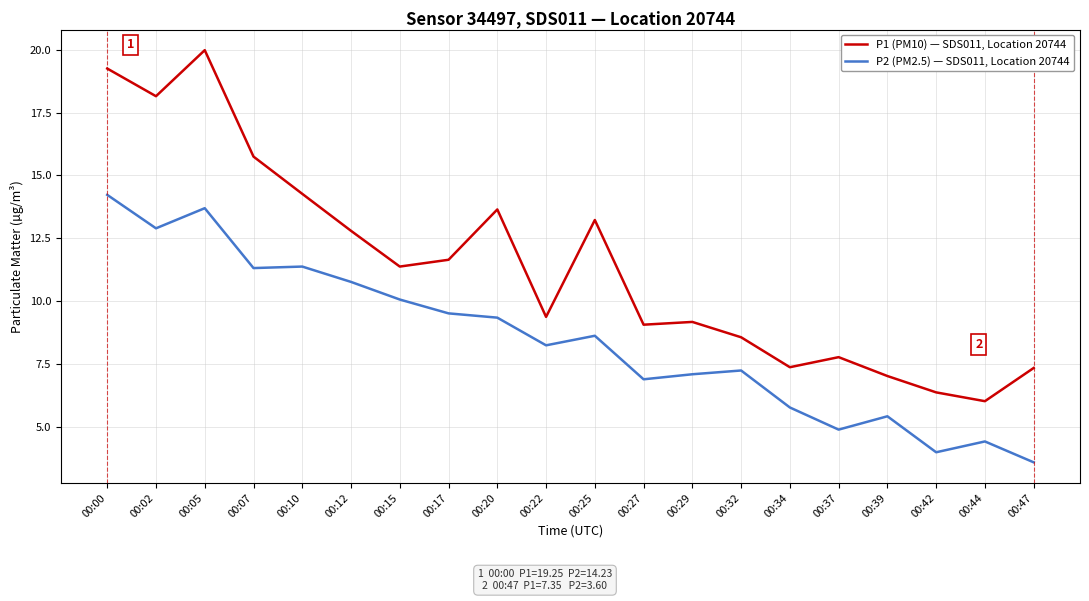

Where is the first local minimum for P2 (PM2.5) — SDS011, Location 20744?

00:02